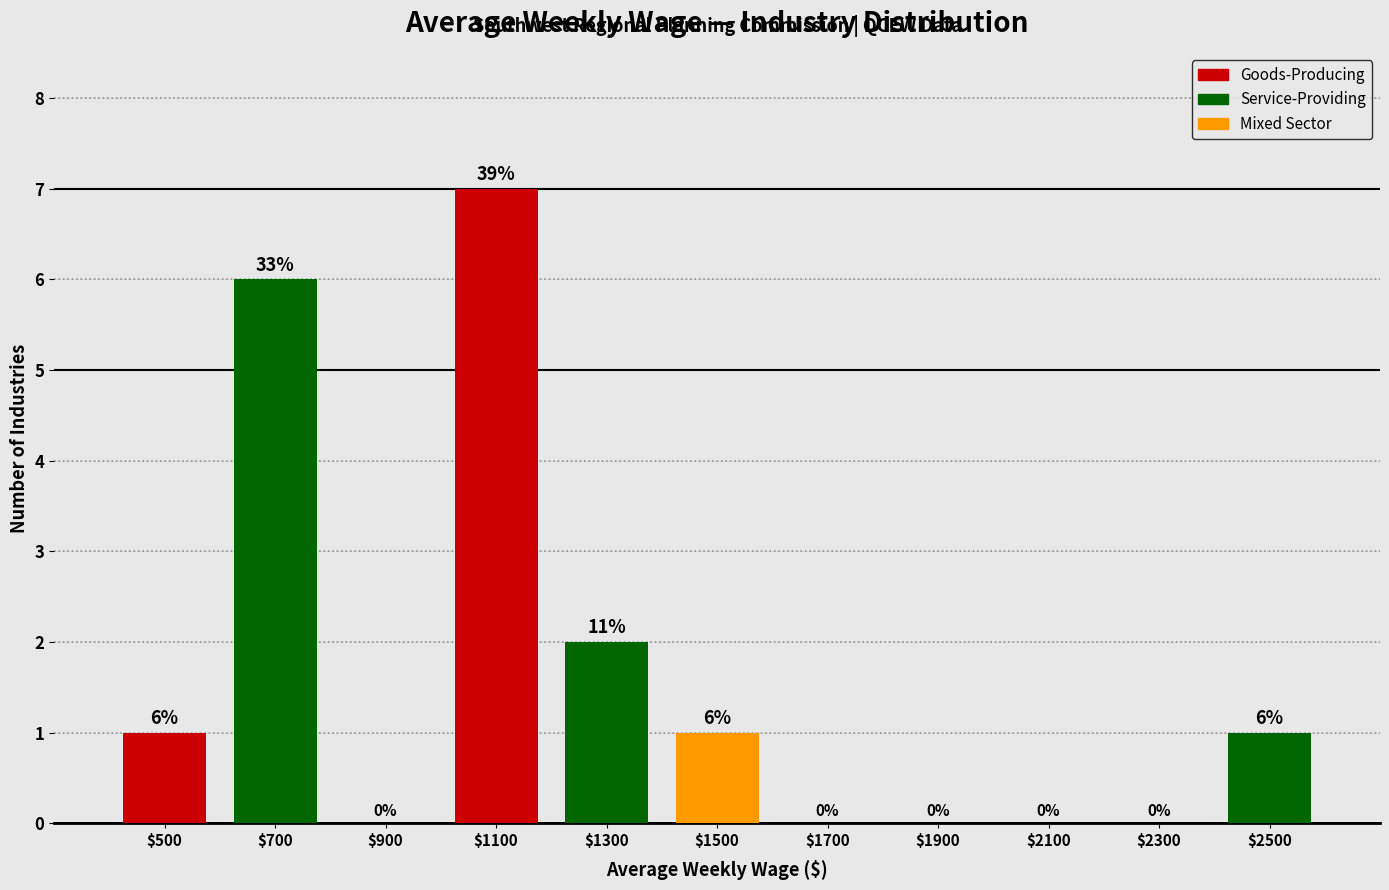

Which range on the x-axis has the tallest bar?

1000 to 1200